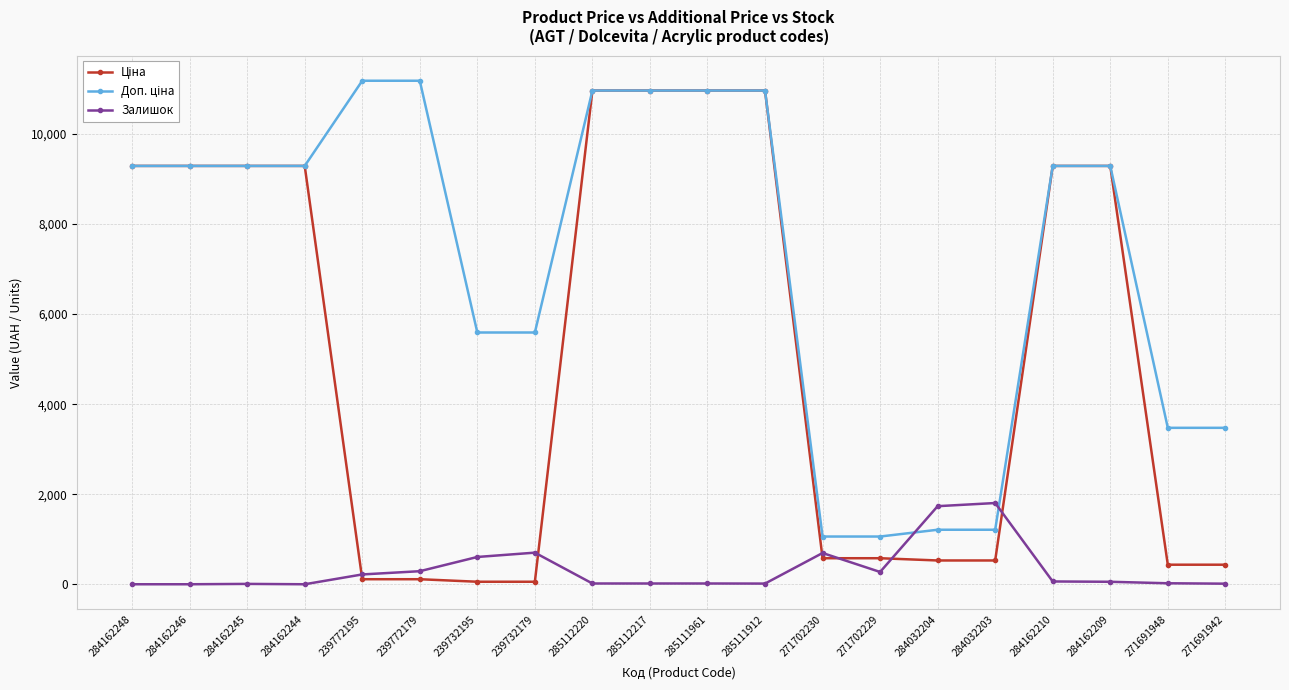

True or false: Залишок has more than 0 points higher than both neighbors.

True